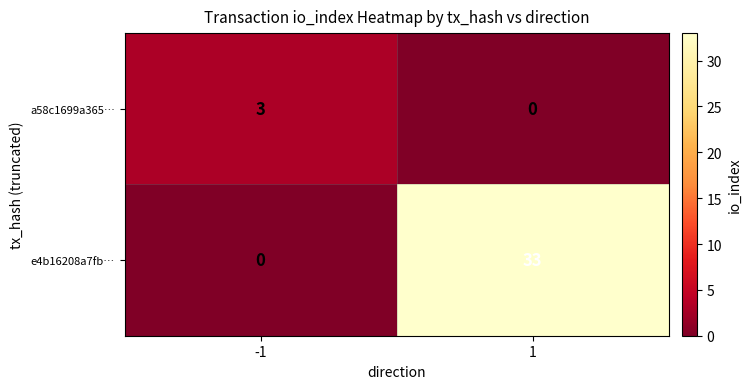

Rank the series by their average value, from lowest to highest.

a58c1699a365…, e4b16208a7fb…